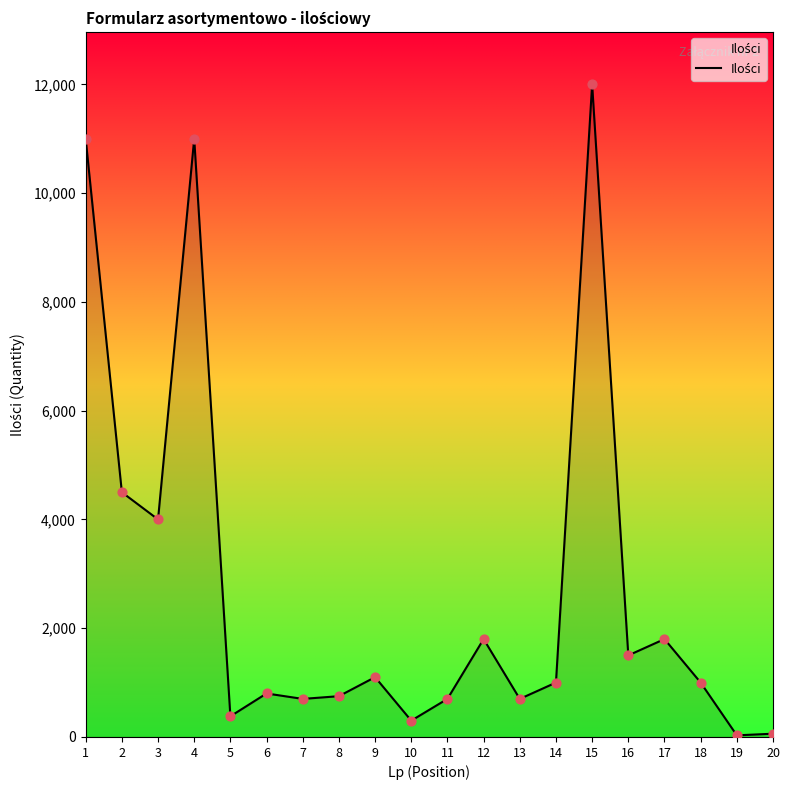

What is the change in value from 5 to 7?

+320